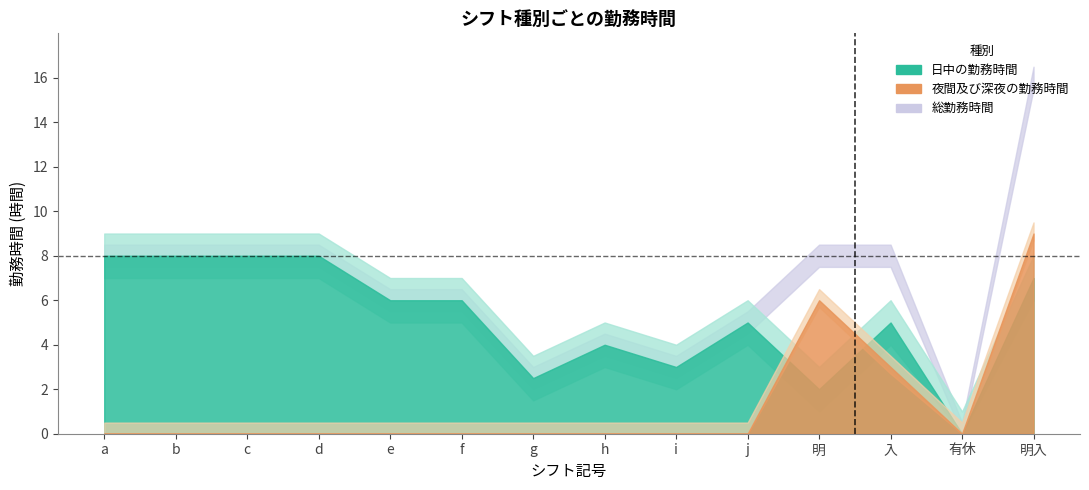

Does the chart have visible grid lines?

No